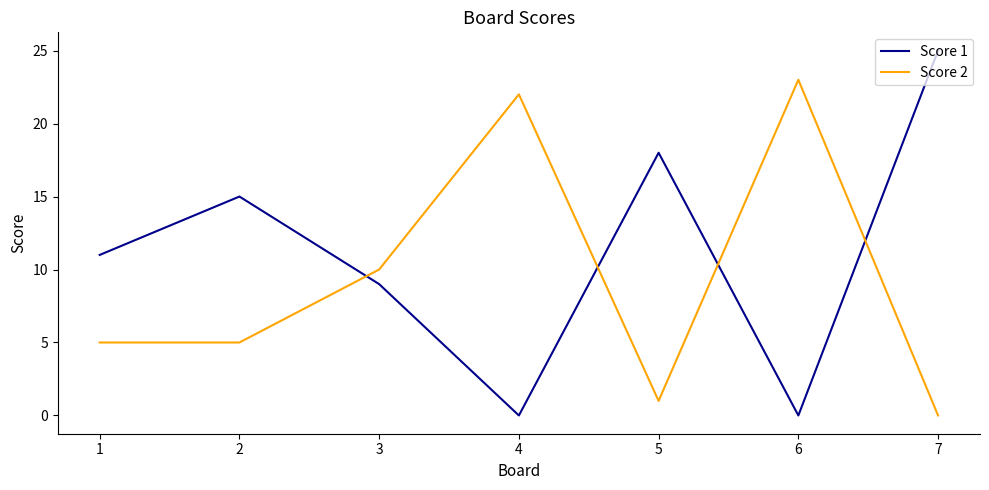

Rank the series by their maximum value, from lowest to highest.

Score 2, Score 1